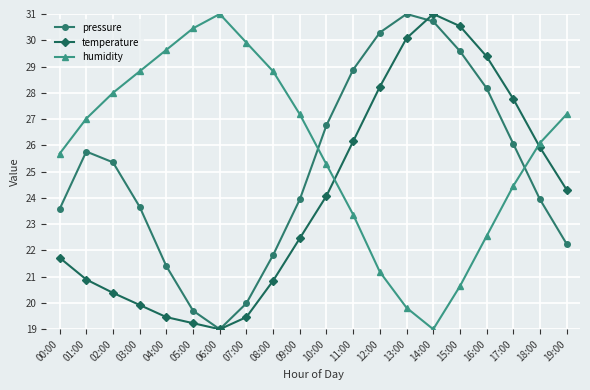

Which series changed the most between 01:00 and 14:00?

temperature